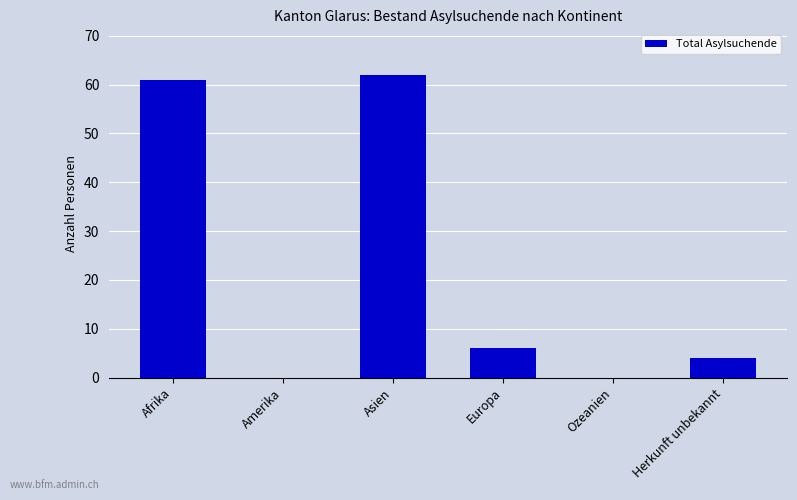

Reading right to left, transcribe all the data shown in this chart.

Herkunft unbekannt=4	Ozeanien=0	Europa=6	Asien=62	Amerika=0	Afrika=61